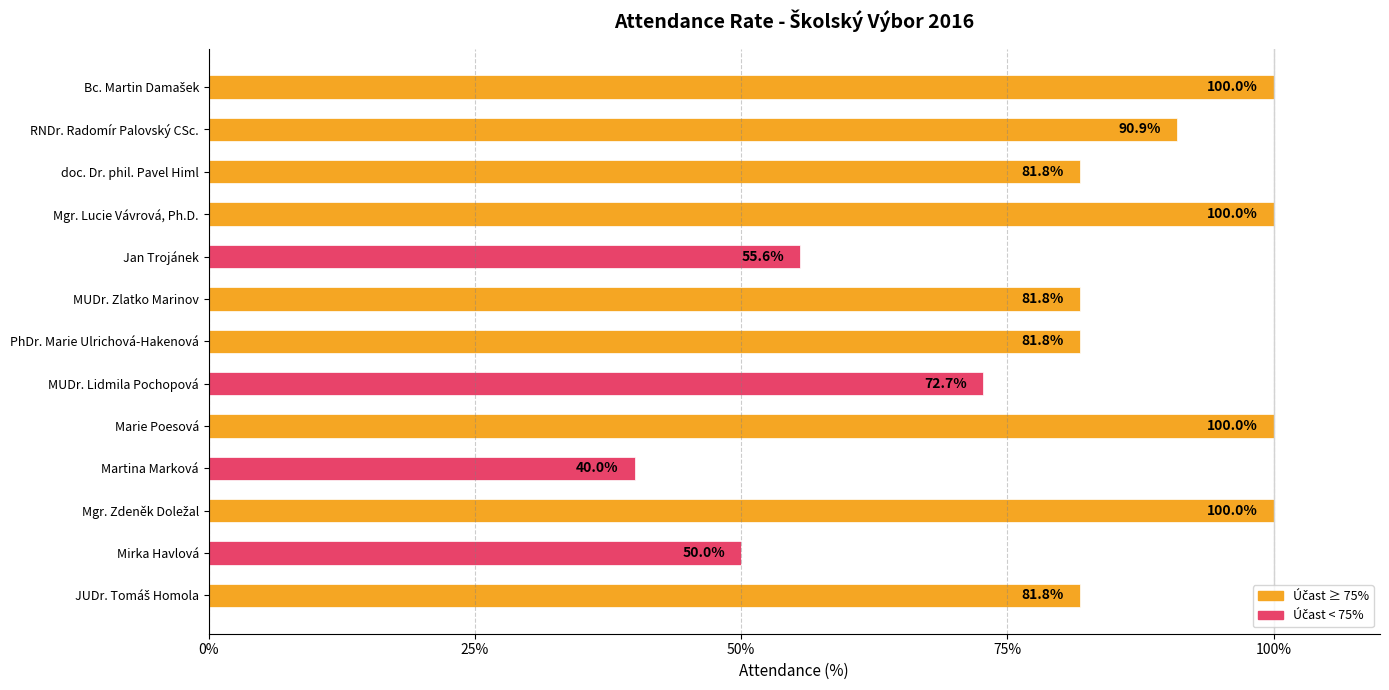

What is the ratio of the value at MUDr. Lidmila Pochopová to the value at RNDr. Radomír Palovský CSc.?

0.8